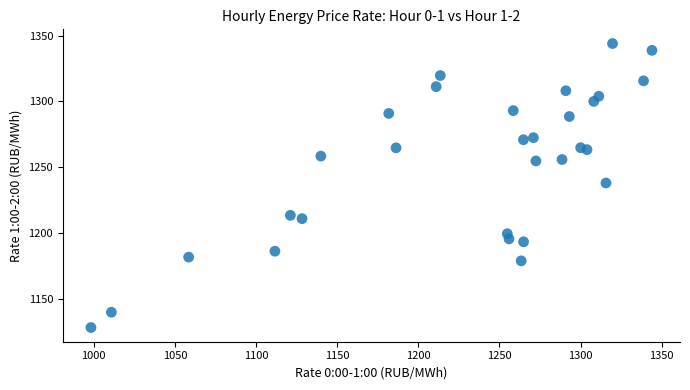

What is the range of X values (max minus min)?

345.7